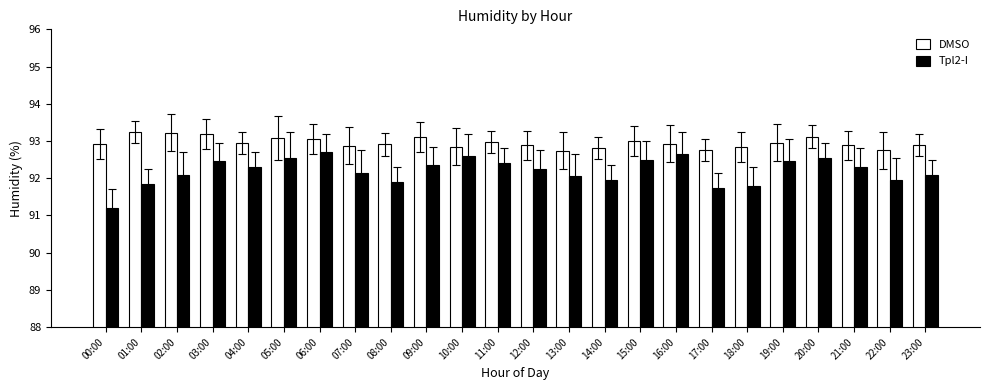

Count the number of data series in this chart.

2